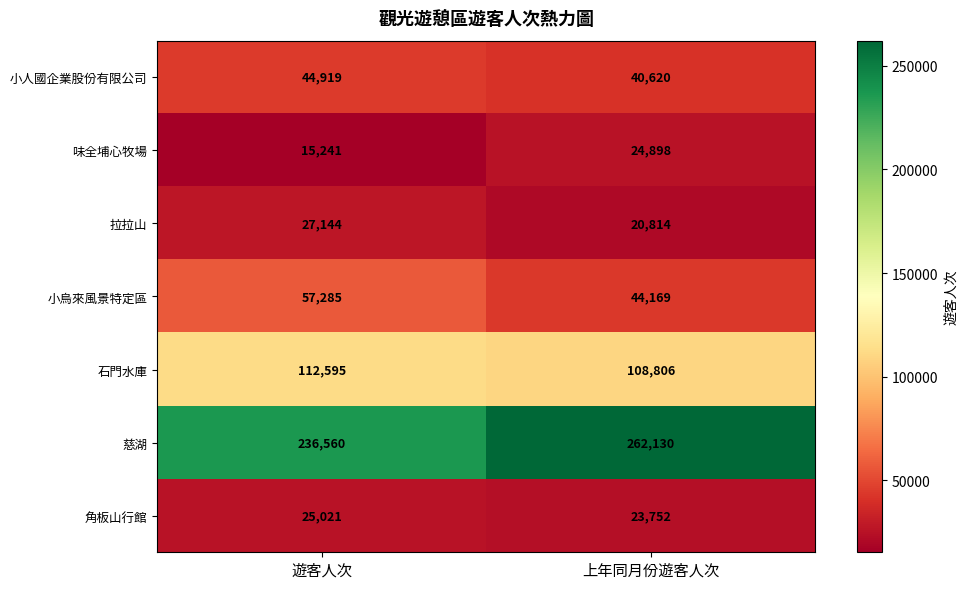

At 遊客人次, list the series in order from smallest to largest.

味全埔心牧場, 角板山行館, 拉拉山, 小人國企業股份有限公司, 小烏來風景特定區, 石門水庫, 慈湖